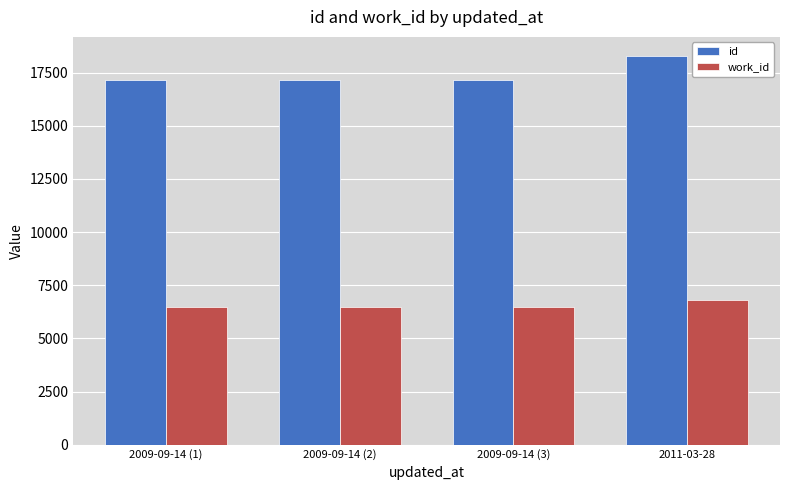

What position from the right is 2009-09-14 (1)?

4